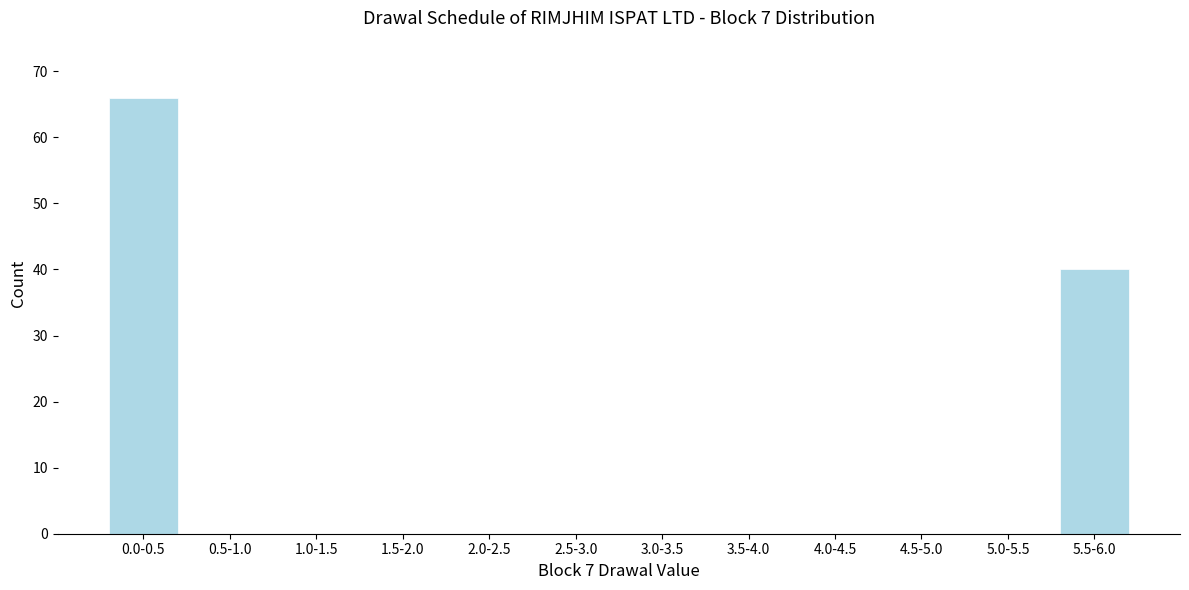

Reading right to left, what are all the values shown in this chart?

5.5-6.0=40	5.0-5.5=0	4.5-5.0=0	4.0-4.5=0	3.5-4.0=0	3.0-3.5=0	2.5-3.0=0	2.0-2.5=0	1.5-2.0=0	1.0-1.5=0	0.5-1.0=0	0.0-0.5=66